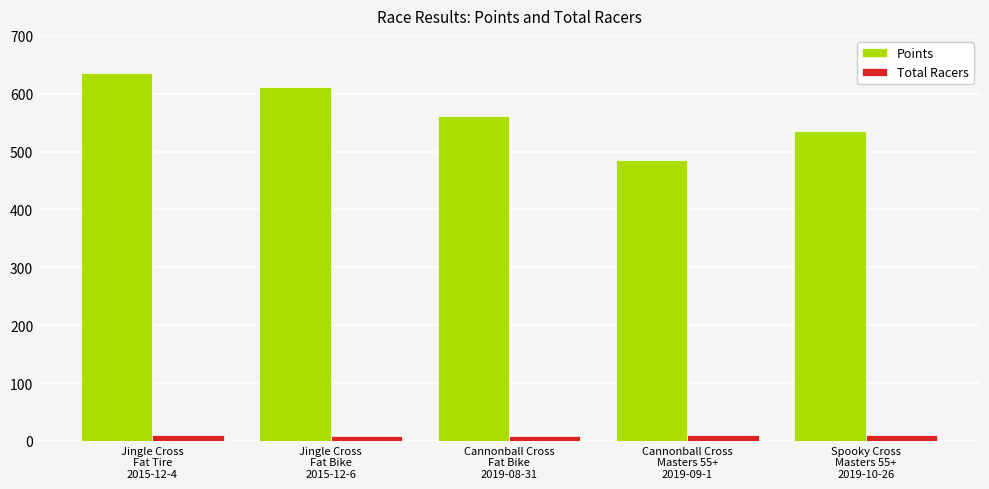

What is the difference between the maximum and second lowest values in the Points series?

100.0